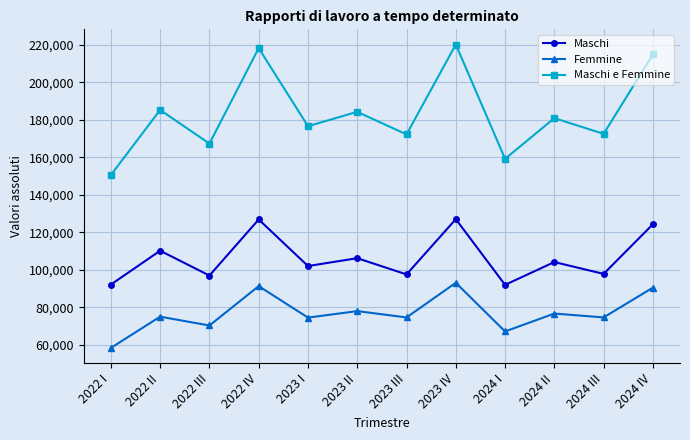

Is it true that Maschi e Femmine equals 88100 at 2024 II?

False